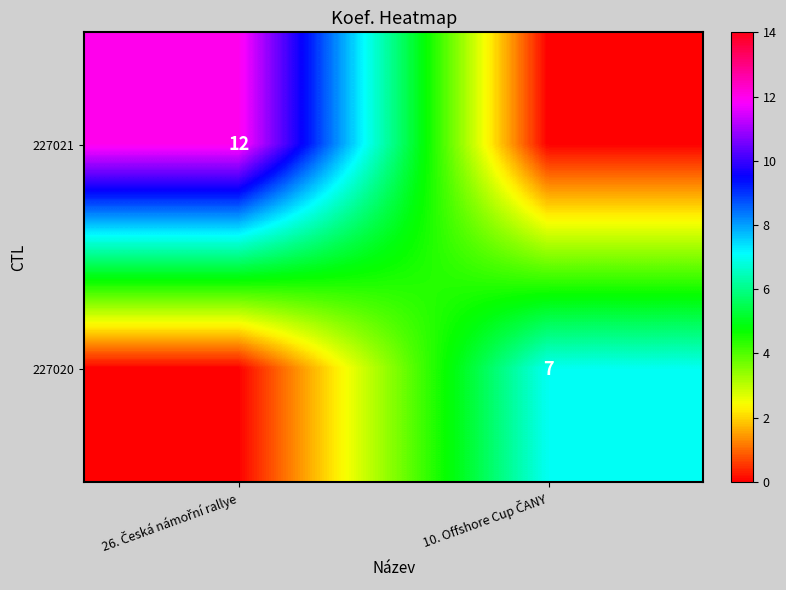

Rank the series at 26. Česká námořní rallye from lowest to highest value.

227020, 227021